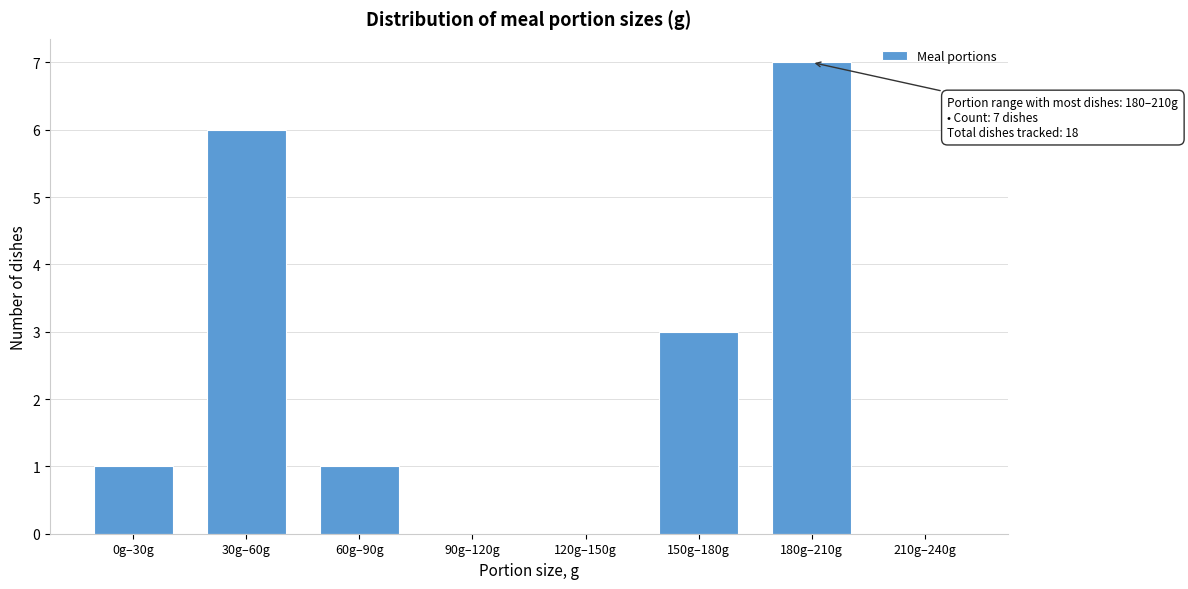

Reading left to right, list all the values displayed in this chart.

0g–30g=1	30g–60g=6	60g–90g=1	90g–120g=0	120g–150g=0	150g–180g=3	180g–210g=7	210g–240g=0